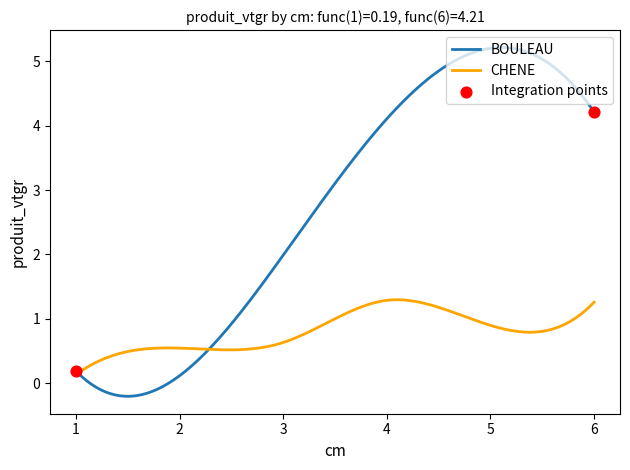

Which series has the largest total across all categories?

BOULEAU